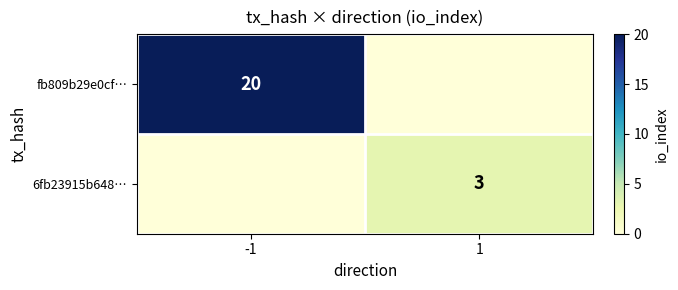

Which series has the largest total across all categories?

fb809b29e0cf…